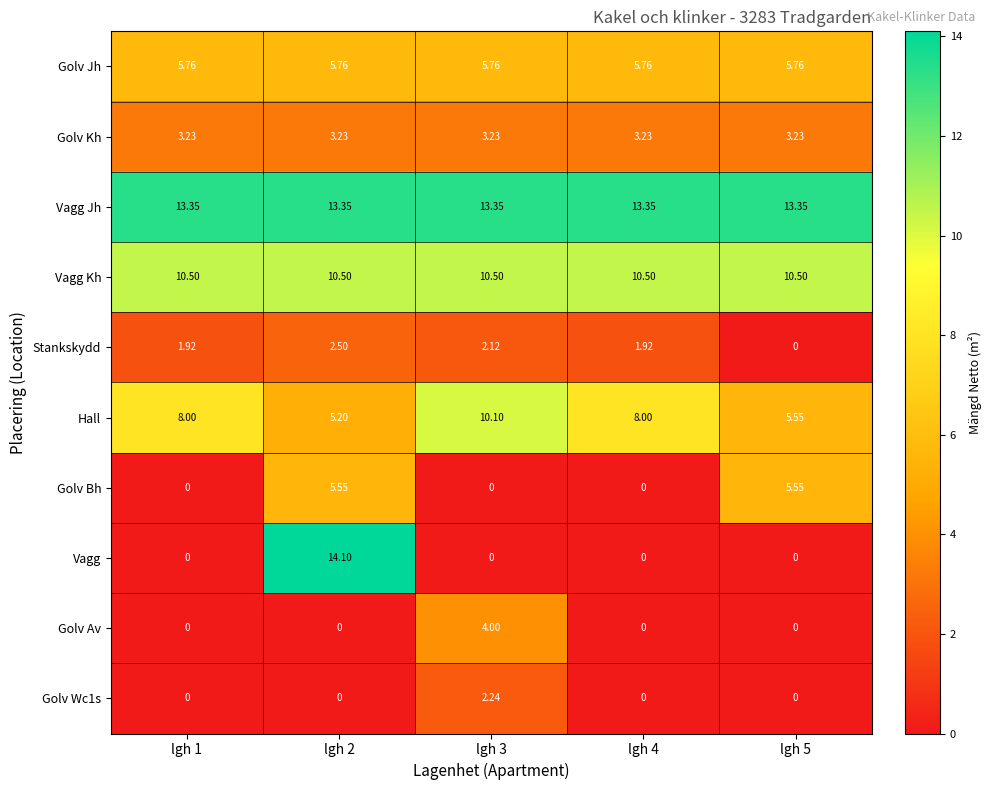

How many distinct data groups are displayed?

10